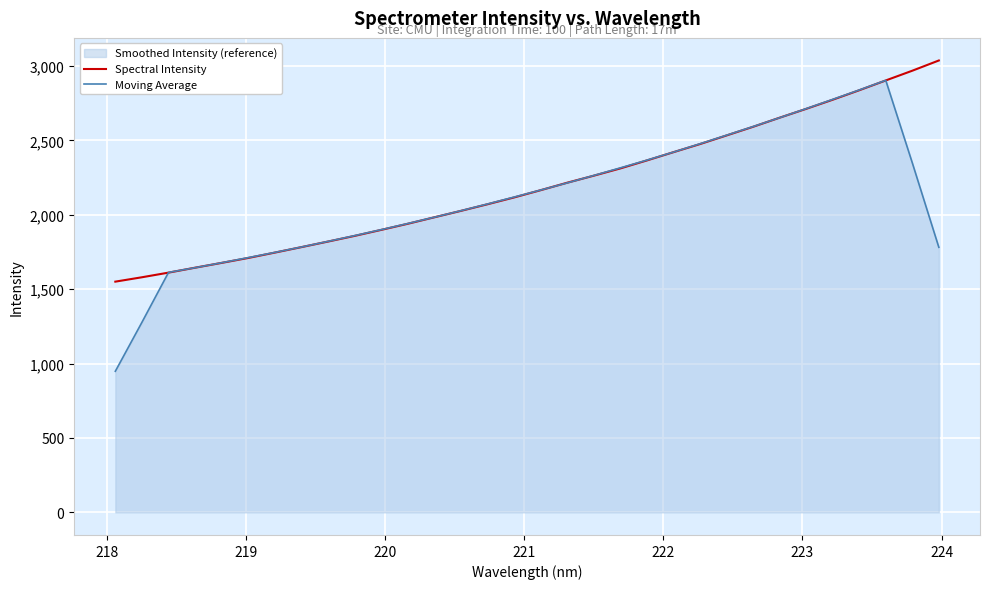

How many intersections are there between Spectral Intensity and Moving Average?

6